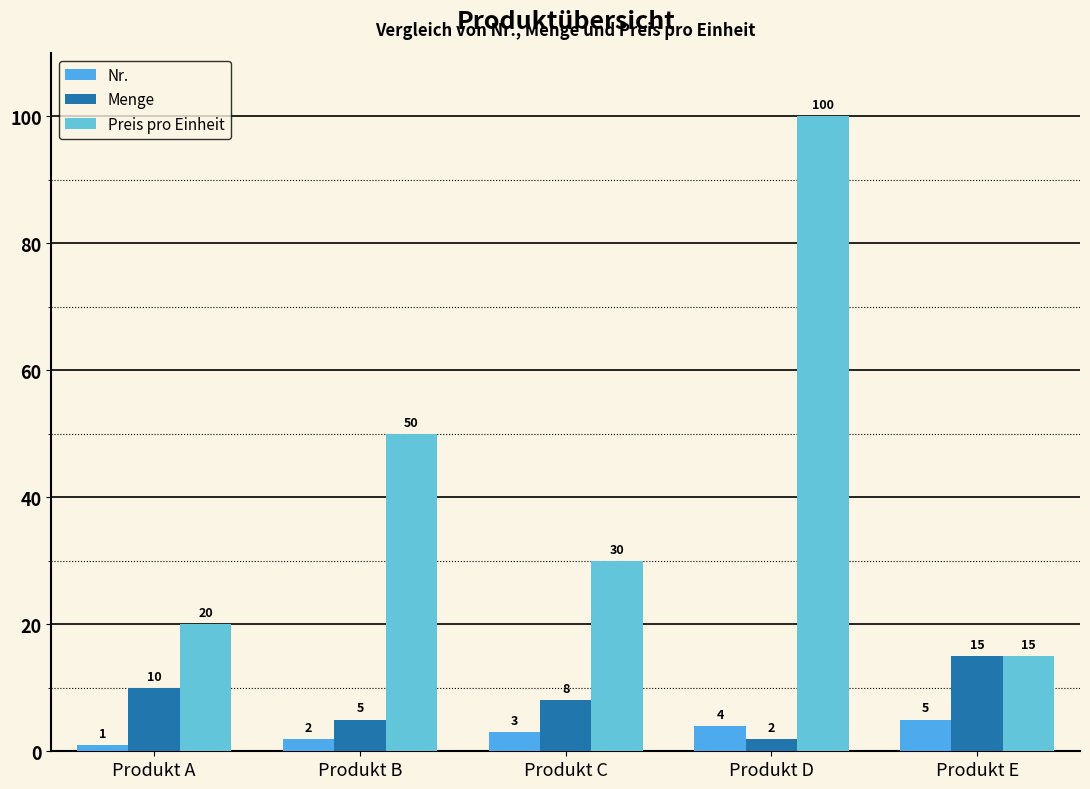

Rank the categories by Menge value from lowest to highest.

Produkt D, Produkt B, Produkt C, Produkt A, Produkt E